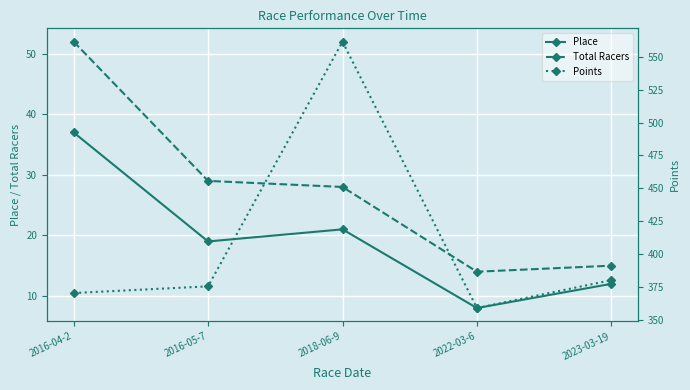

What is the highest value of the Points series?

561.6